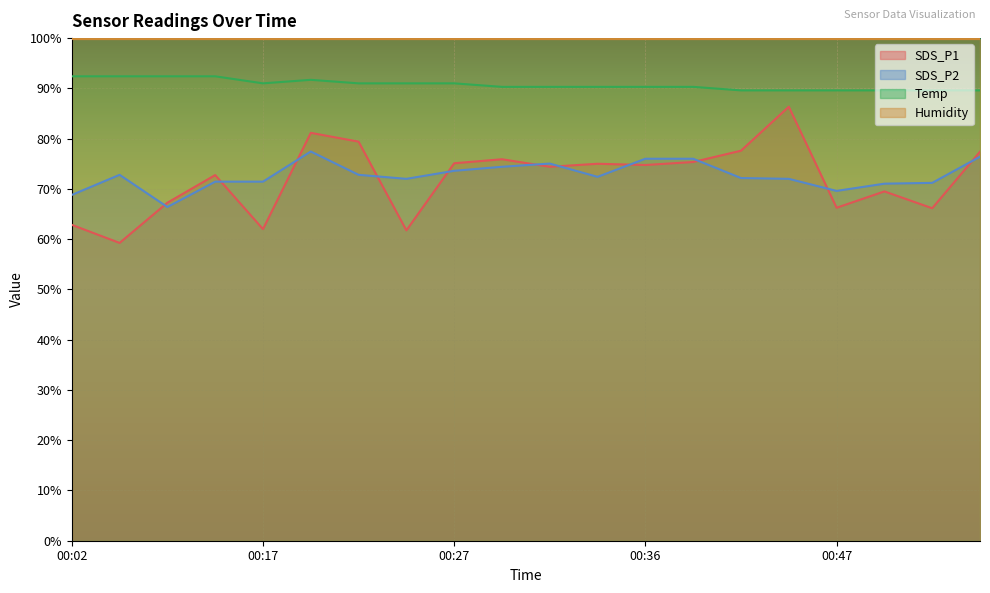

True or false: Temp and SDS_P2 intersect in this chart.

False